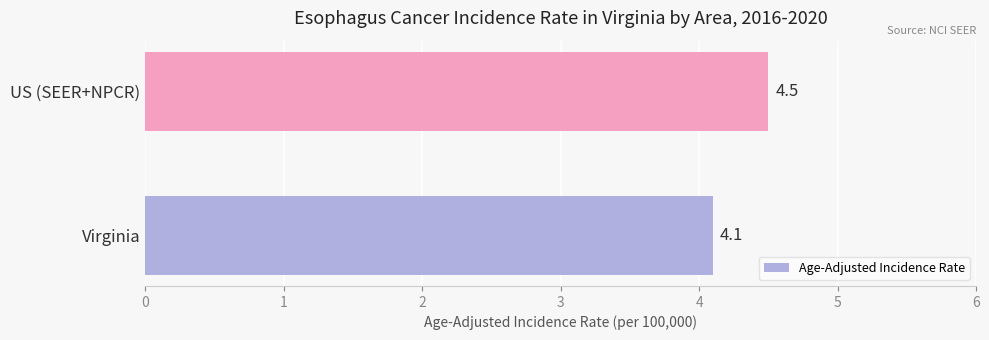

What is the average value?

4.3